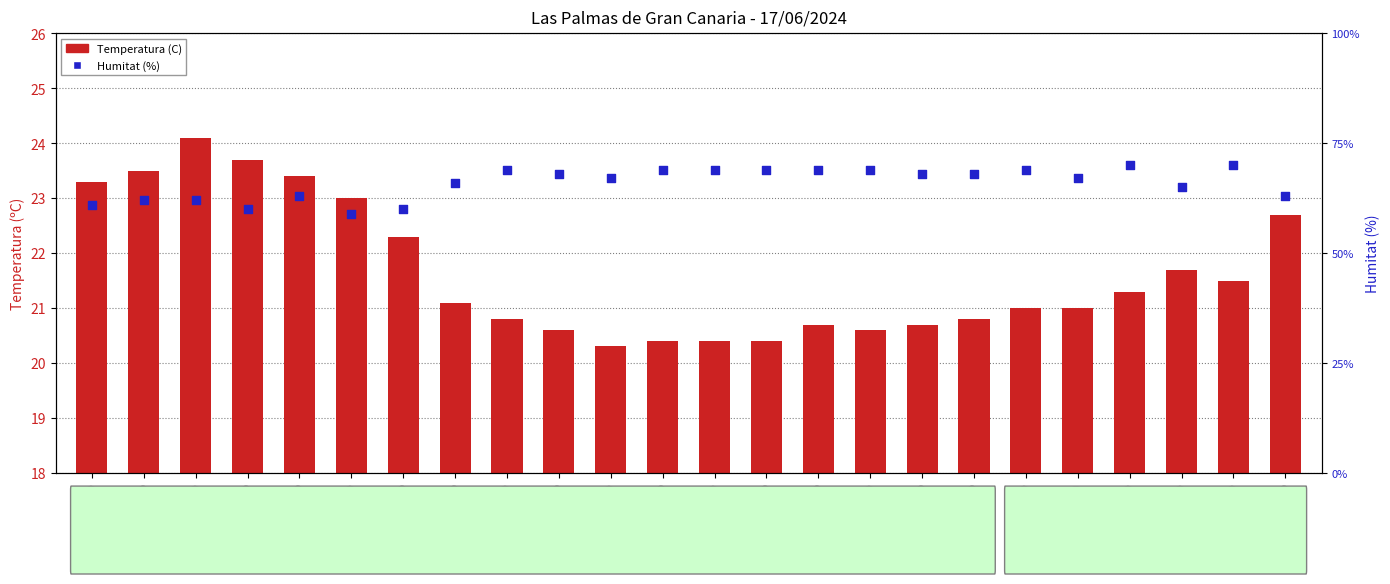

At which category is the sum across all series the highest?

19:00